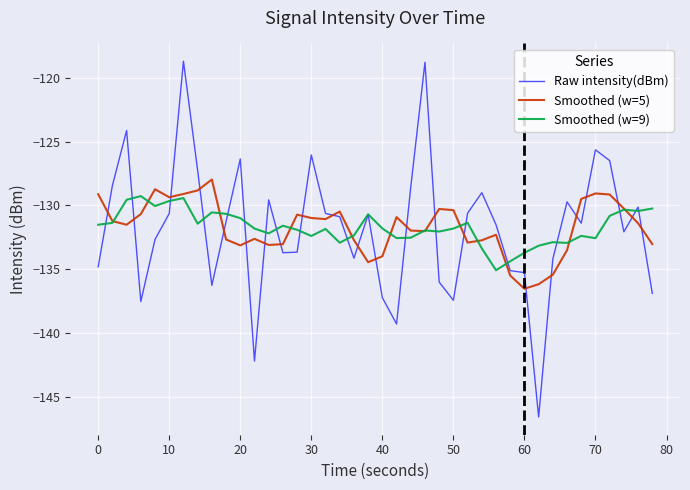

What is the maximum value shown in the chart?

-118.7